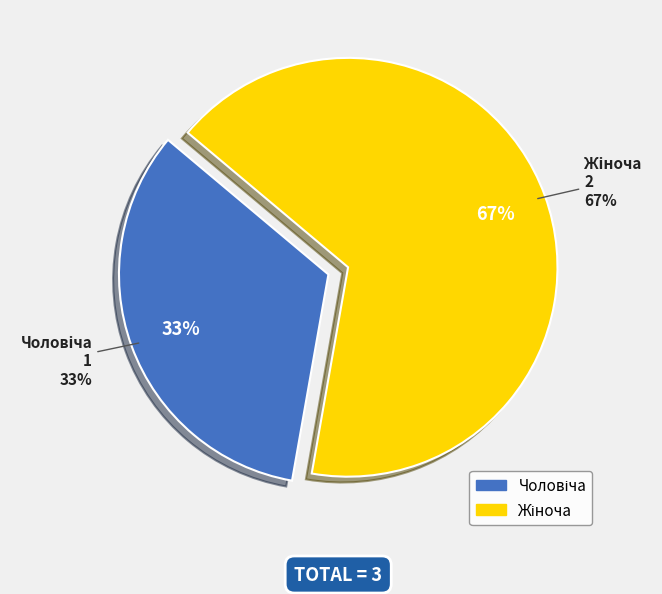

To the nearest percent, what is the combined percentage of Чоловіча and Жіноча?

100%